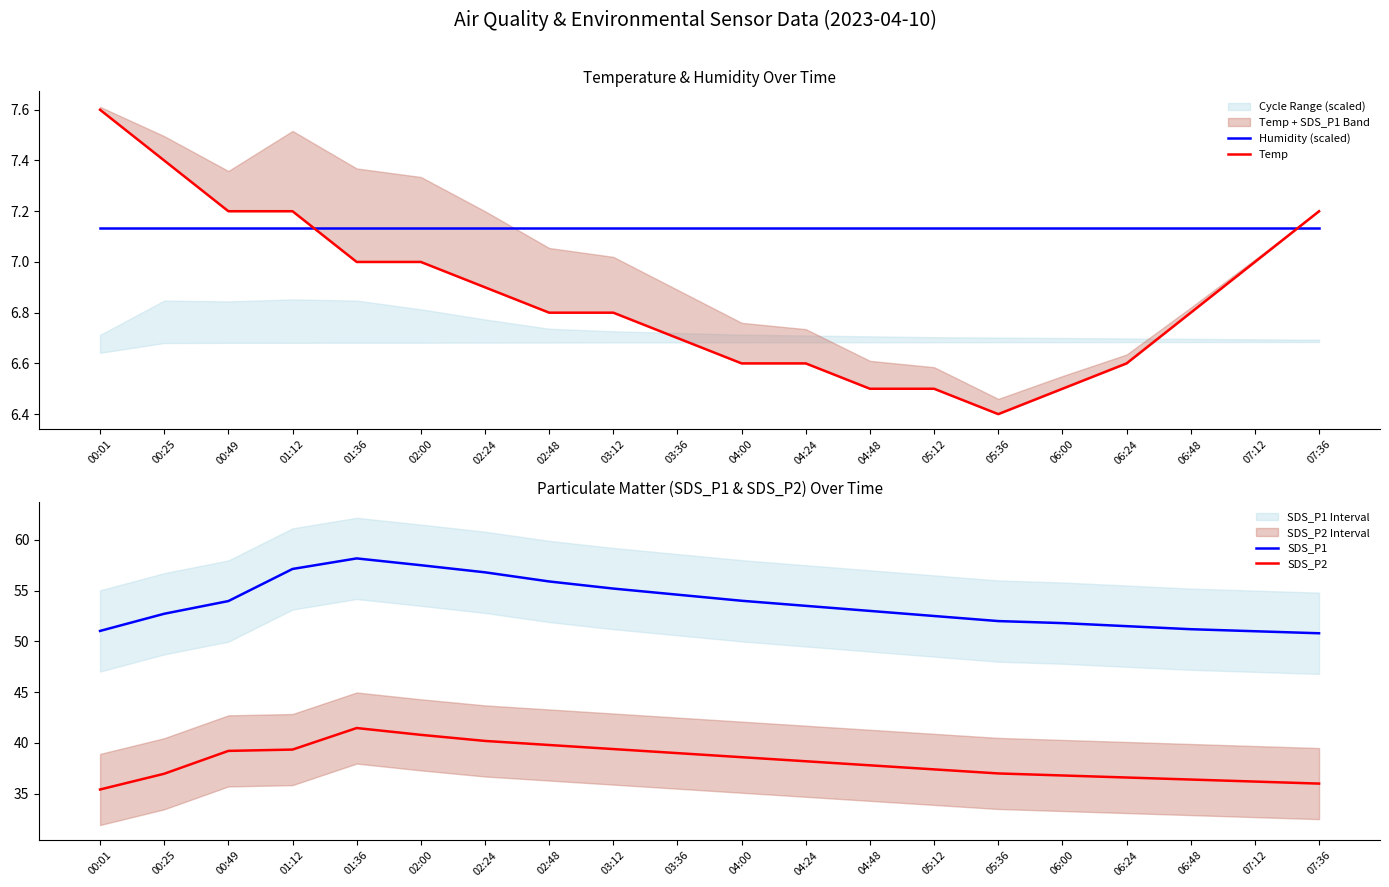

What is the label of the 14th point from the right?

02:24